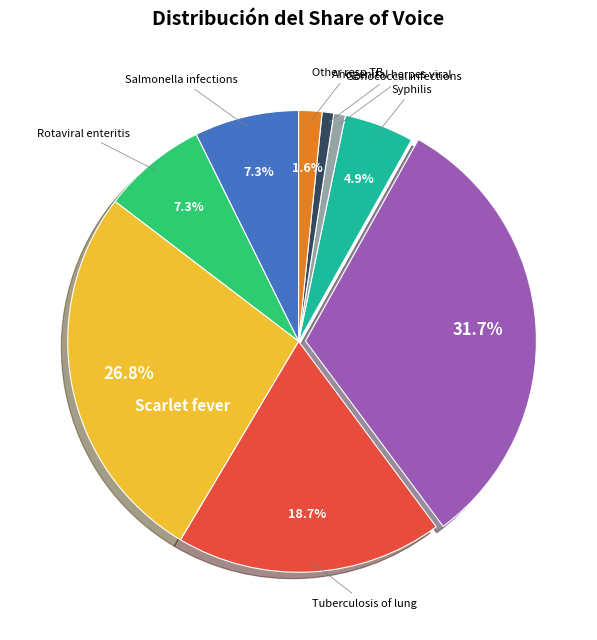

Is there a majority slice in this chart?

No